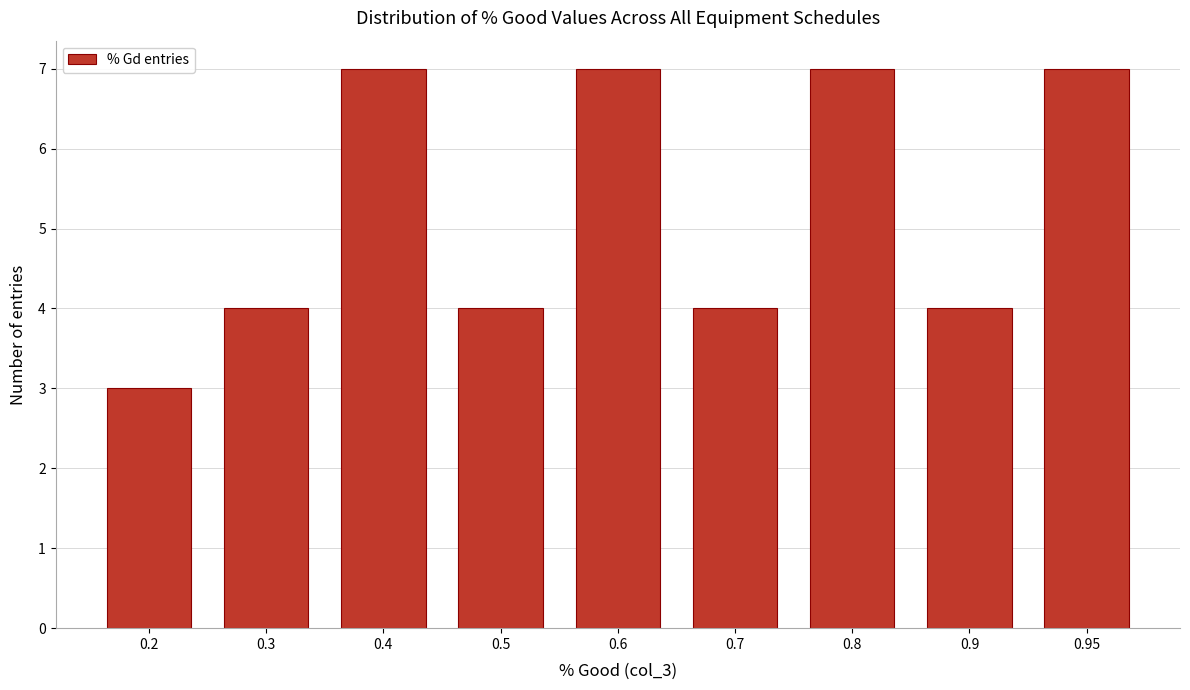

Reading left to right, transcribe all the data shown in this chart.

0.2=3	0.3=4	0.4=7	0.5=4	0.6=7	0.7=4	0.8=7	0.9=4	0.95=7